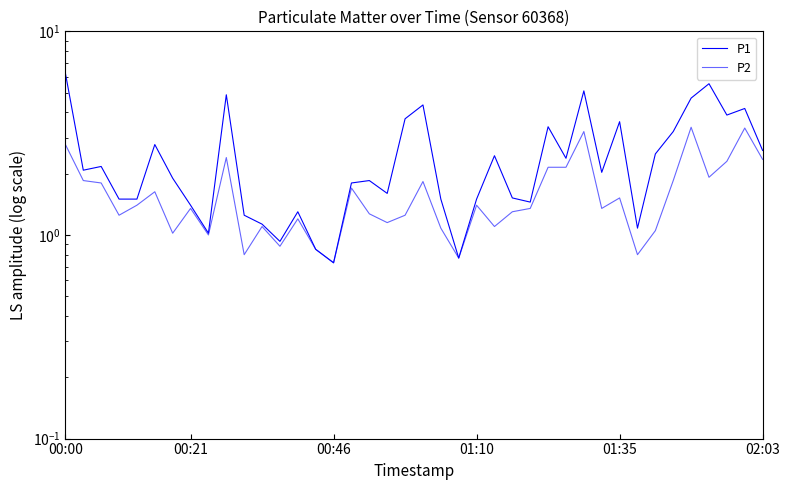

True or false: P1 and P2 cross at least once.

False